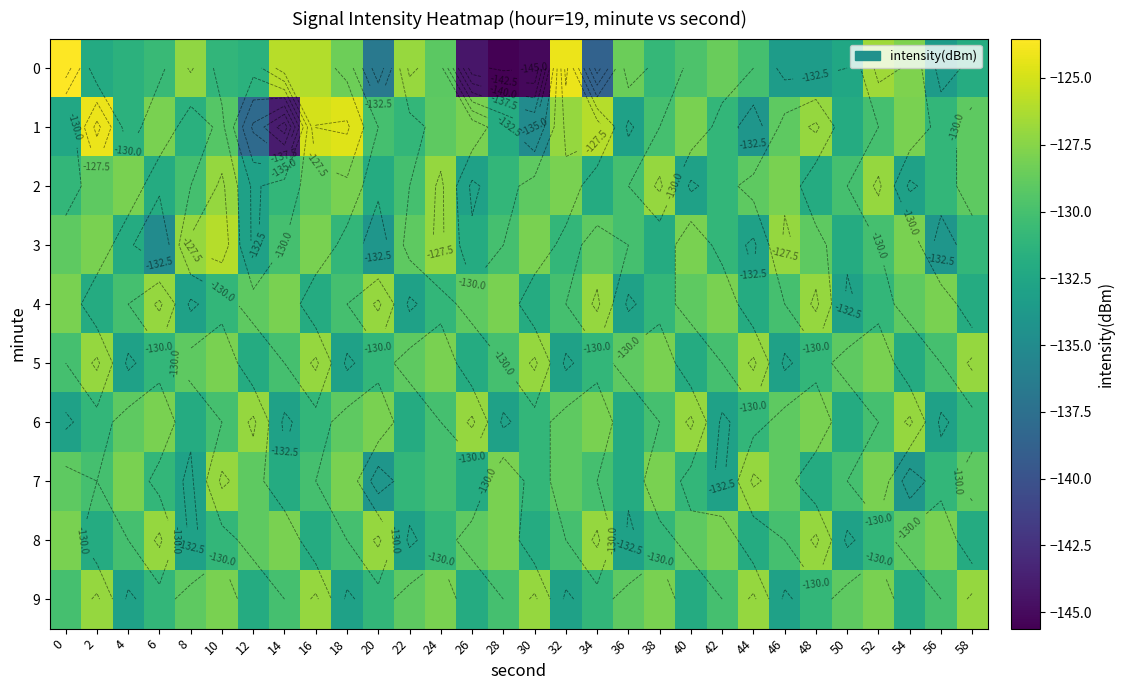

What is the maximum value for 0?

-123.5